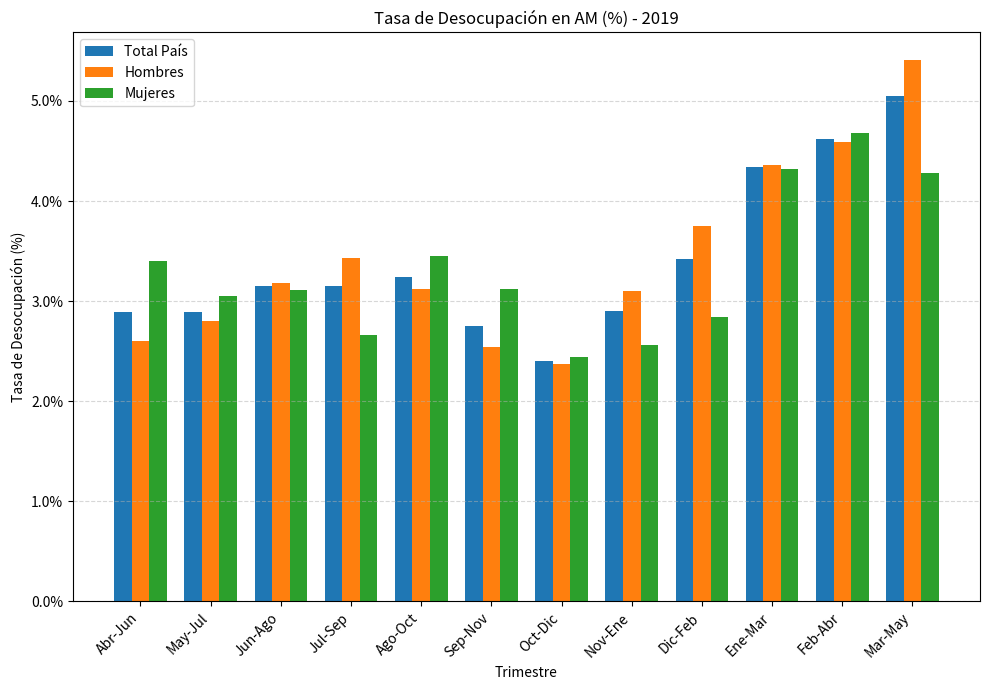

Where is Hombres nearest to the value 0?

Oct-Dic